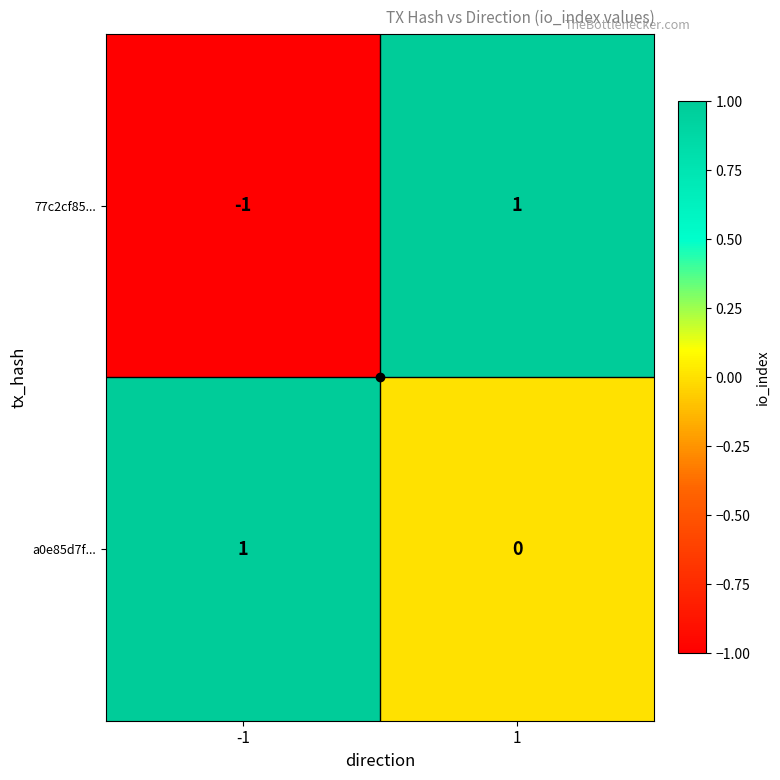

The value of a0e85d7f... at 1 is 1. True or false?

False